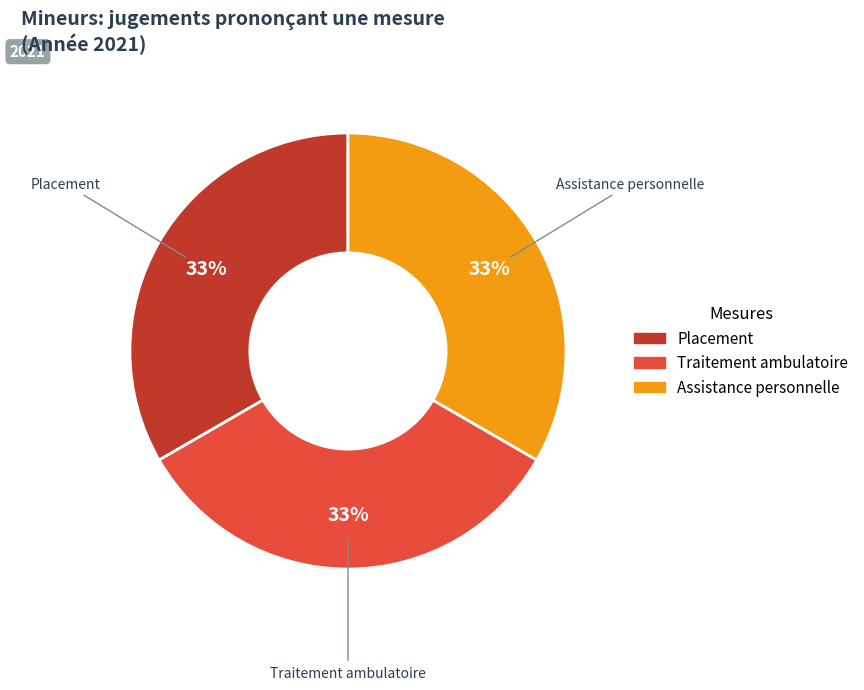

To the nearest percent, what is the average slice percentage?

33%